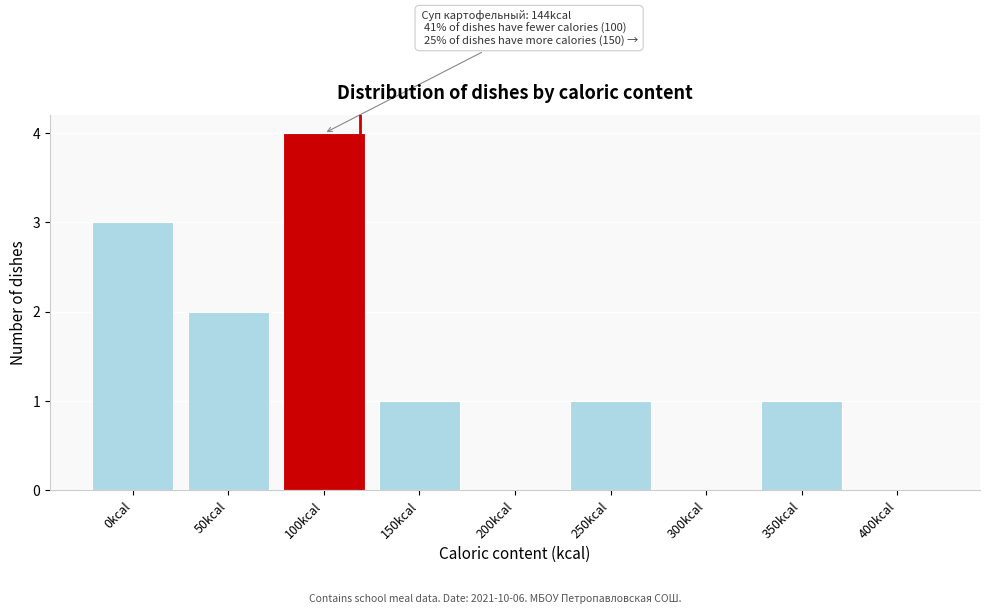

Reading left to right, extract all data points from this chart.

0kcal=3	50kcal=2	100kcal=4	150kcal=1	200kcal=0	250kcal=1	300kcal=0	350kcal=1	400kcal=0